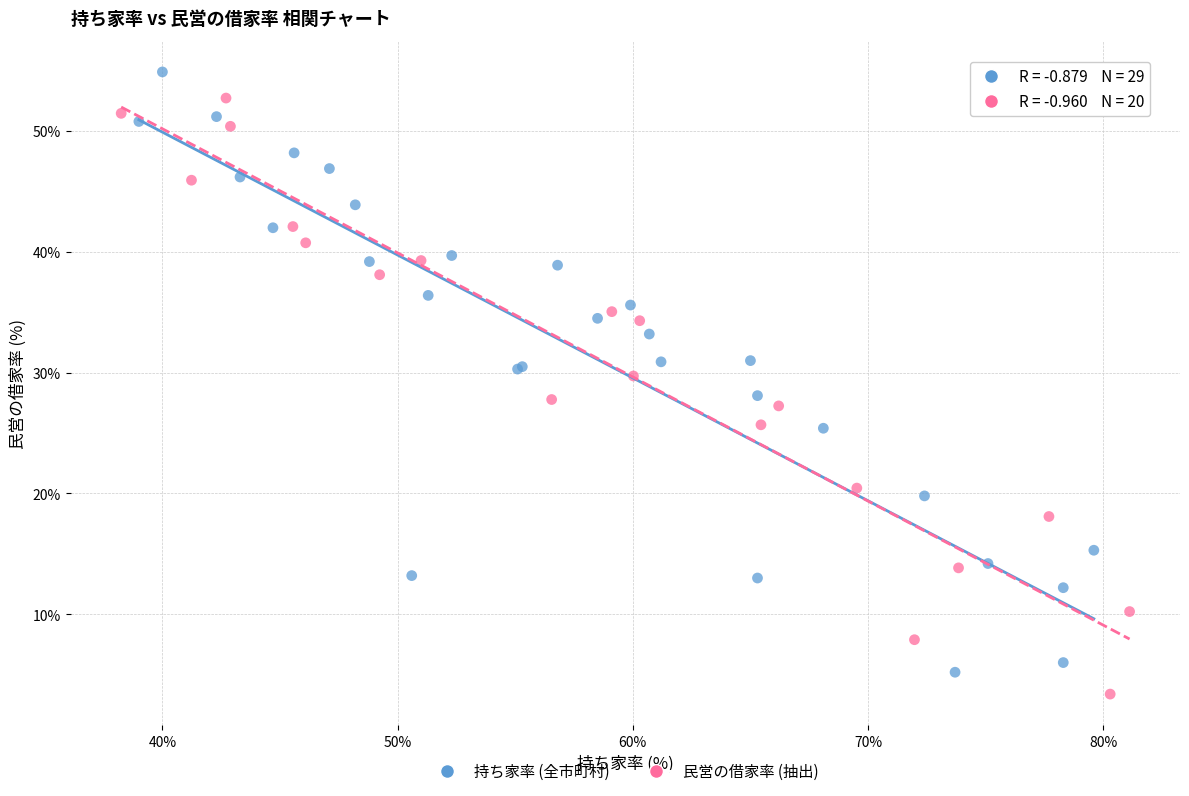

What are all the series names shown in the legend?

持ち家率 (全市町村), 民営の借家率 (抽出)